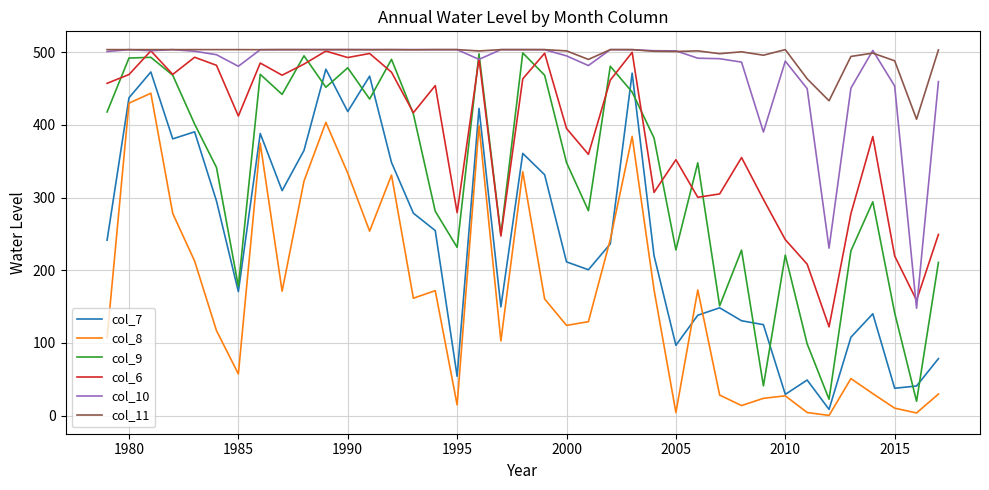

True or false: col_8 and col_10 cross at least once.

False